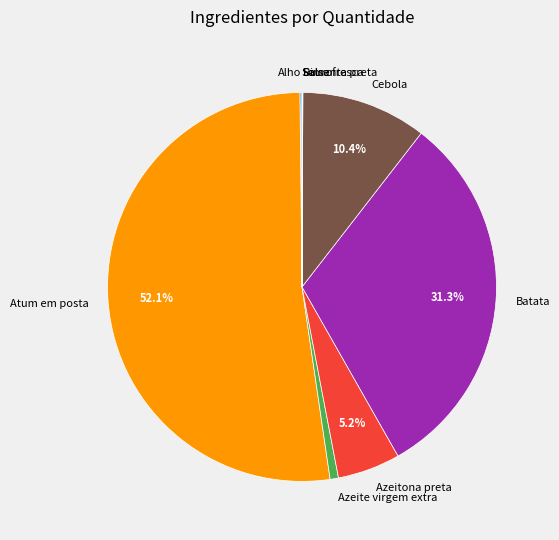

Is it true that Batata is 31% of the pie?

True